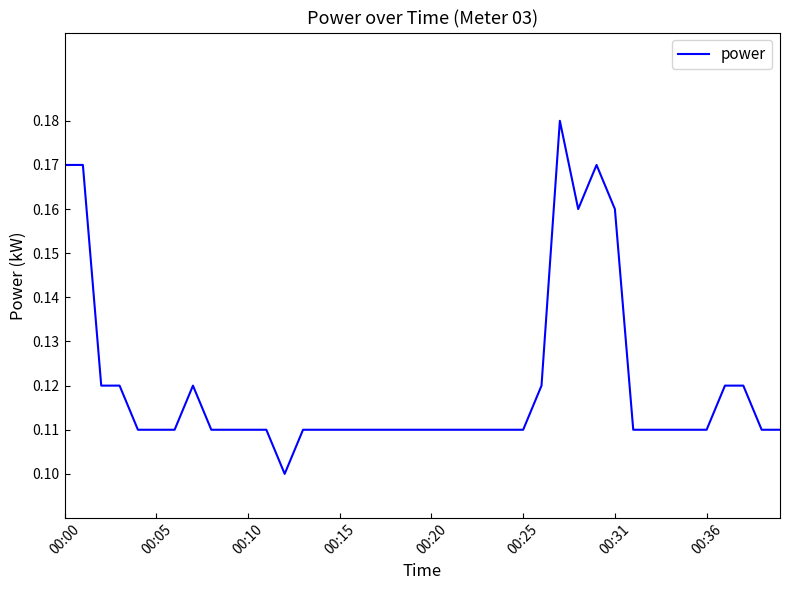

At which category does the chart reach its peak across all series?

27